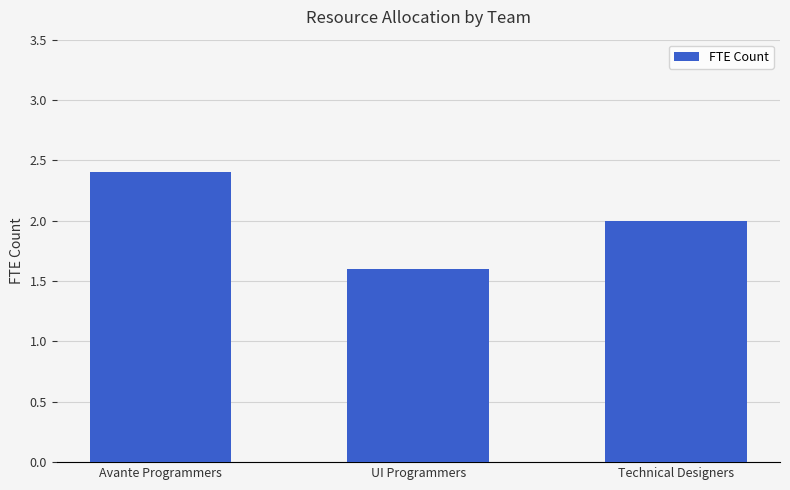

What is the sum of the values at UI Programmers and Avante Programmers?

4.0